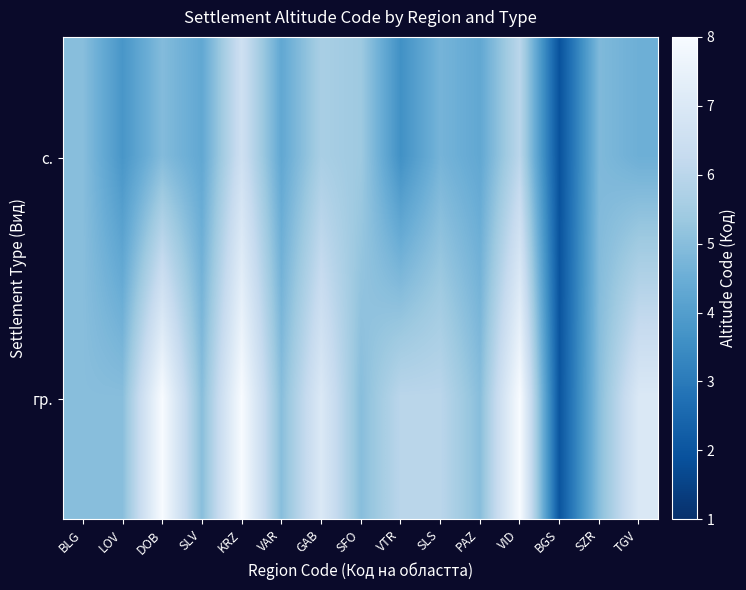

How many categories are shown in the chart?

15